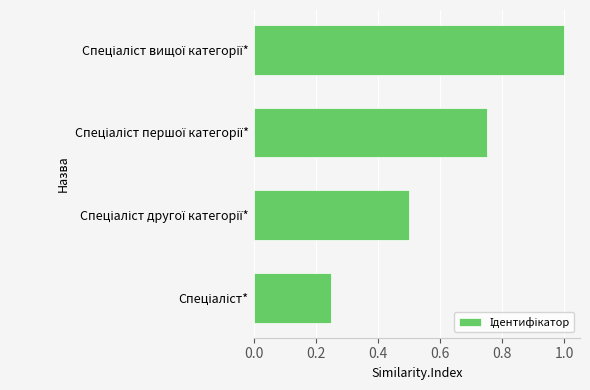

What is the sum of all values?

2.5